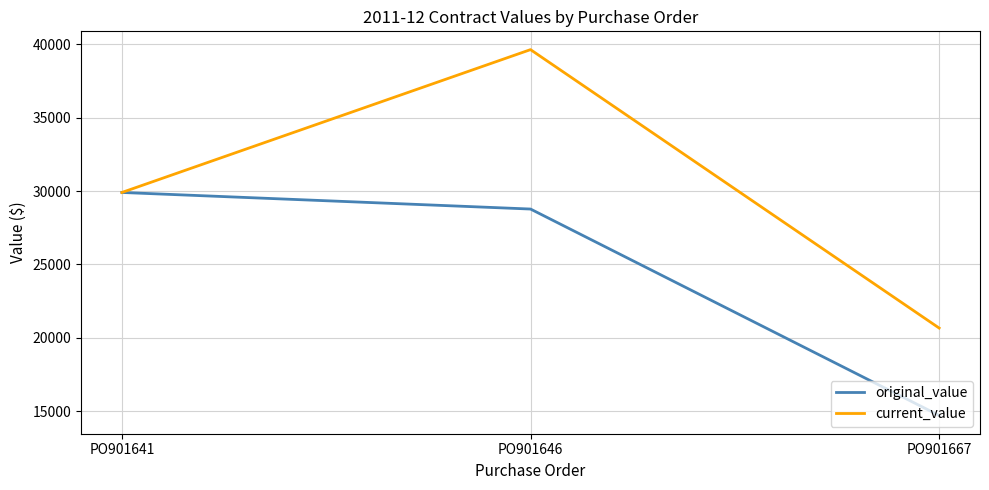

The value of current_value at PO901646 is 60275.3. True or false?

False